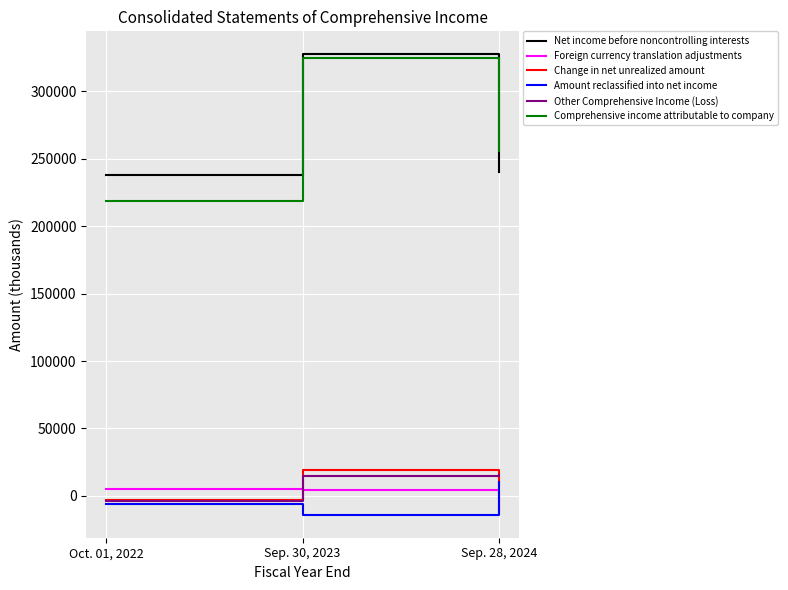

The value of Comprehensive income attributable to company at Oct. 01, 2022 is 218398. True or false?

True